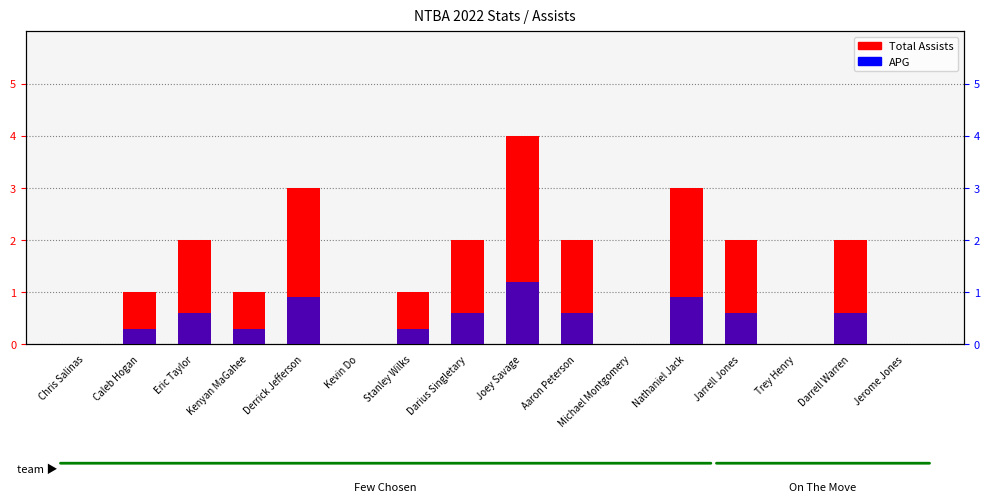

True or false: Total Assists has a value of 1.5 at Stanley Wilks.

False